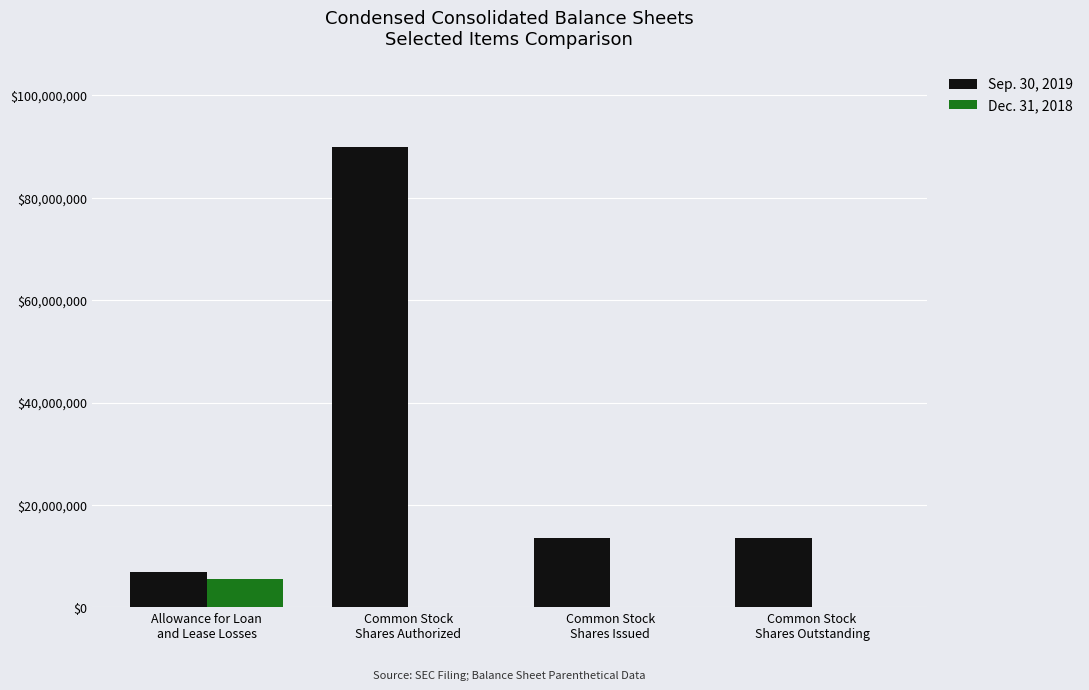

What is the greatest value displayed?

90000000